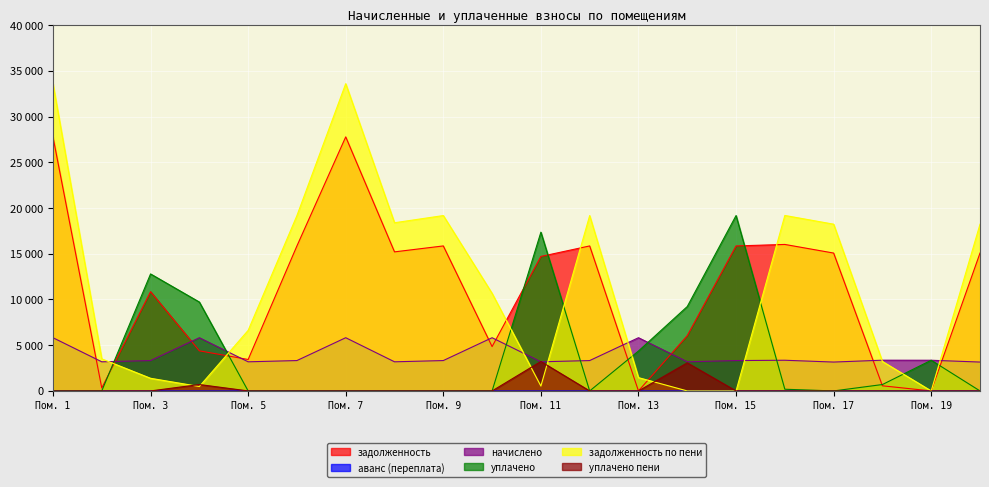

List the series in order of their peak value, highest first.

задолженность по пени, задолженность, уплачено, начислено, уплачено пени, аванс (переплата)